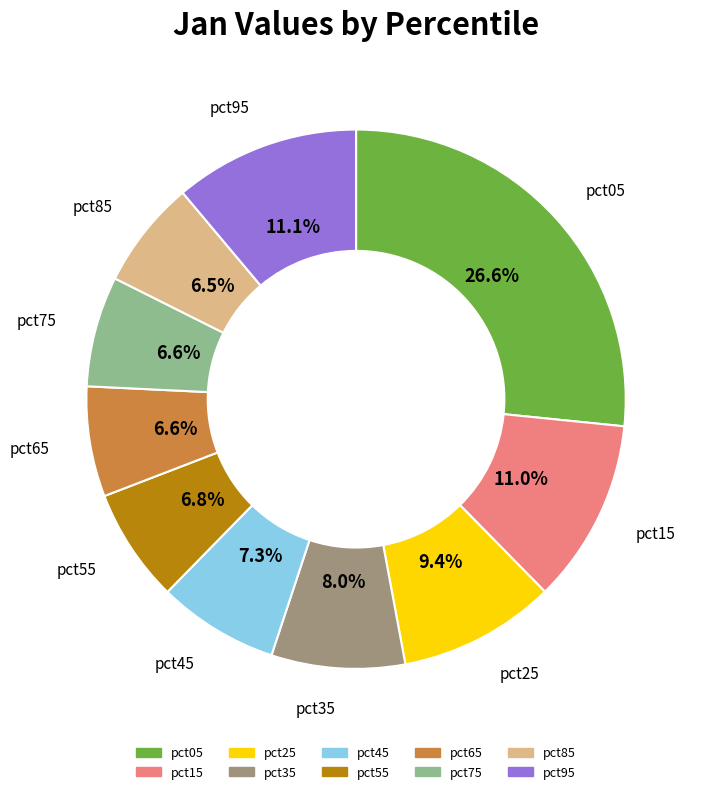

To the nearest percent, what portion does pct35 represent?

8%